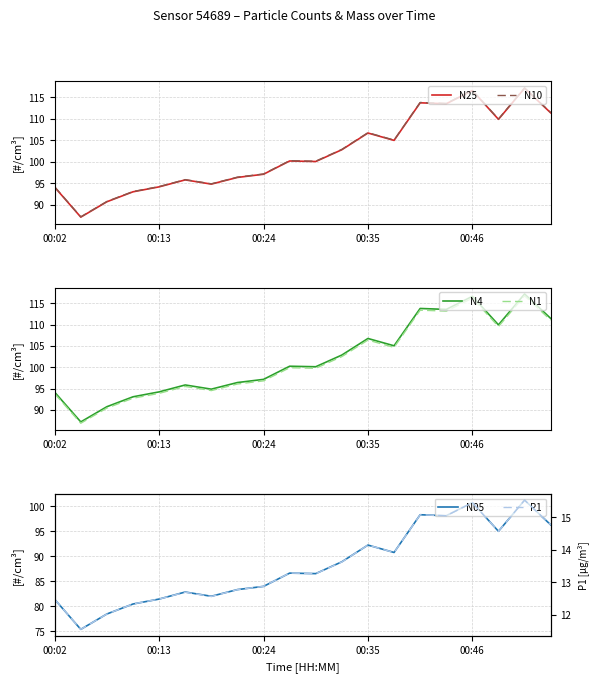

How many distinct data groups are displayed?

6